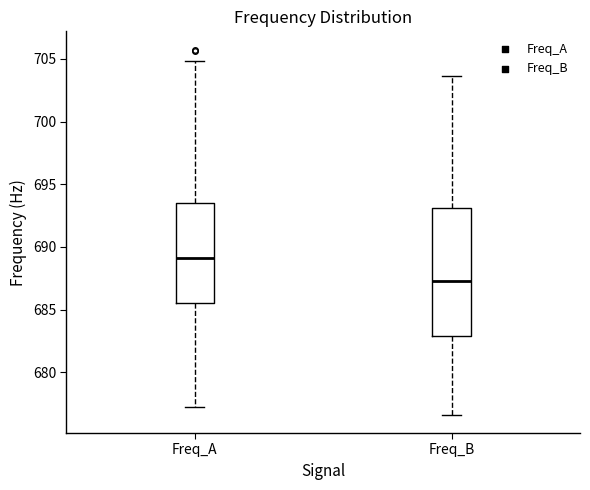

Reading left to right, transcribe this box plot: for each box, give where its median line is, the range the box spans, and where its two whiskers end, as read against the y-axis. The values are not printed on the chart, so give them approximately, as read against the axis.

Freq_A: median 689.0, box 685.5 to 693.5, whiskers 677.5 to 705.0
Freq_B: median 687.5, box 683.0 to 693.0, whiskers 676.5 to 703.5